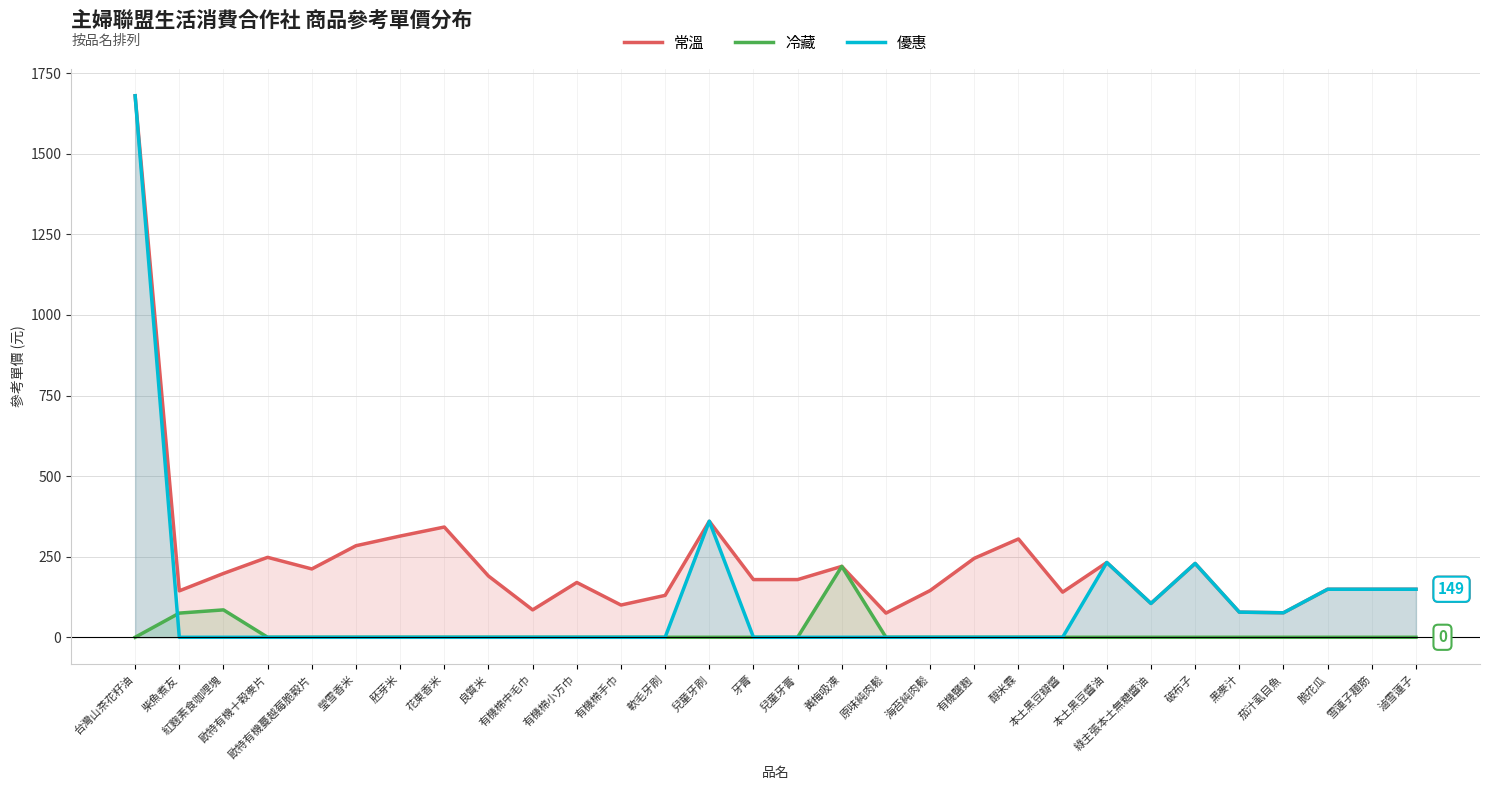

True or false: 冷藏 has a value of 220 at 黃梅吸凍.

True